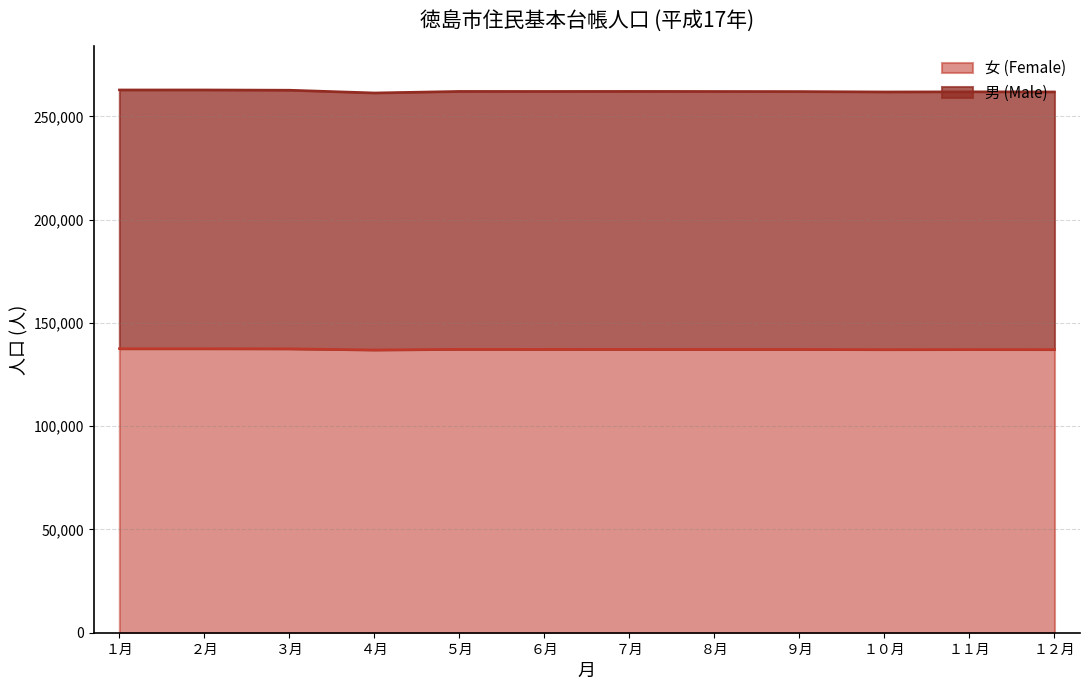

Does the chart have visible grid lines?

Yes